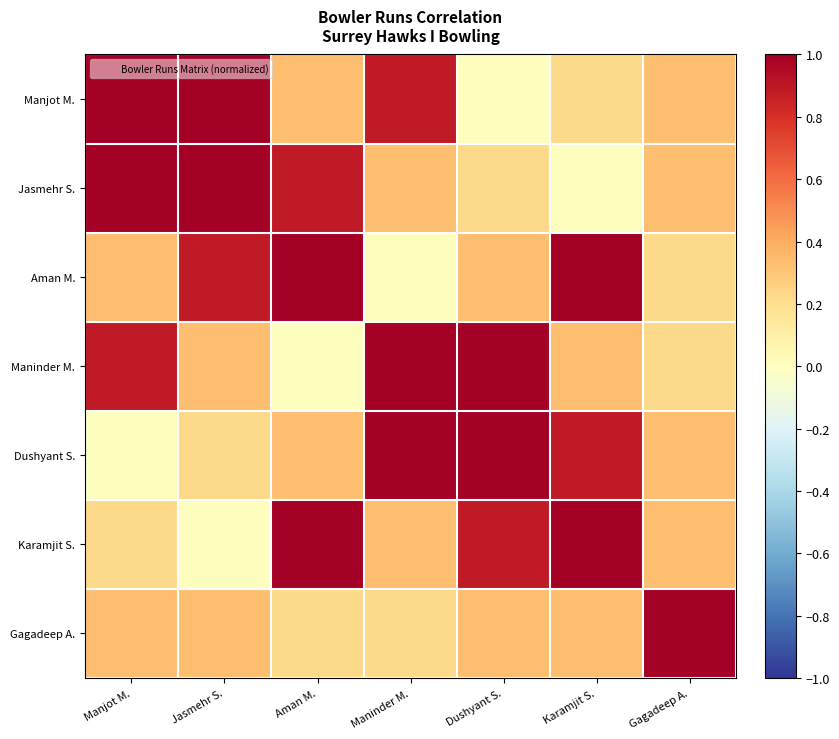

At how many categories does at least one series exceed 0?

7